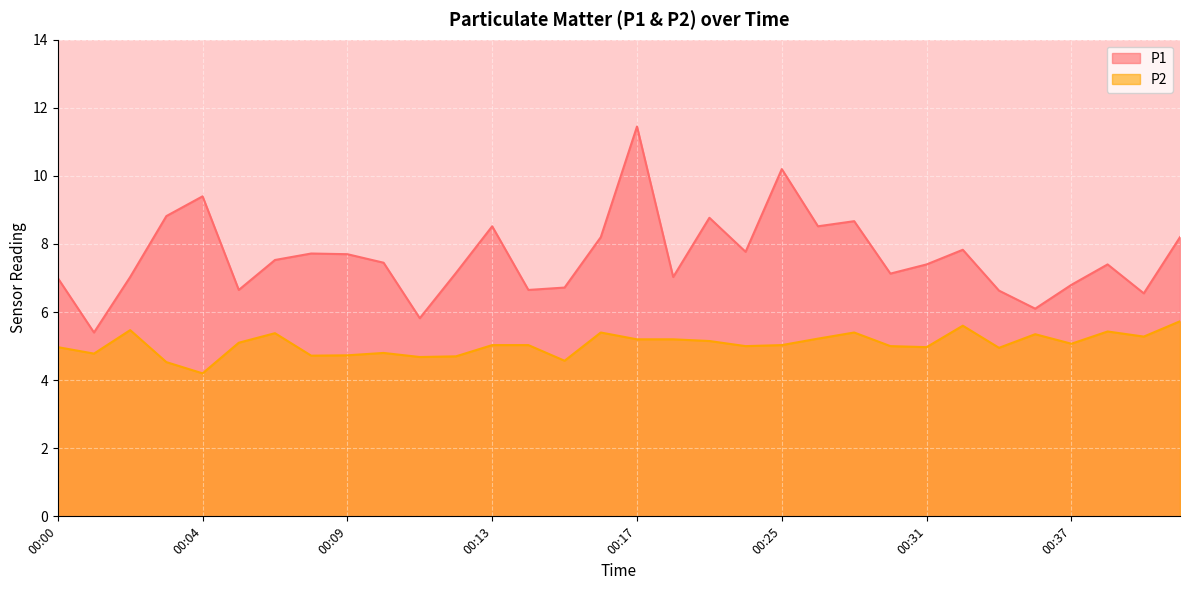

Reading right to left, list all the values displayed in this chart.

P1: 8.2	6.5	7.4	6.8	6.1	6.6	7.8	7.4	7.1	8.7	8.5	10.2	7.8	8.8	7.0	11.4	8.2	6.7	6.7	8.5	7.2	5.8	7.5	7.7	7.7	7.5	6.7	9.4	8.8	7.0	5.4	7.0
P2: 5.7	5.3	5.4	5.1	5.3	5.0	5.6	5.0	5.0	5.4	5.2	5.0	5.0	5.2	5.2	5.2	5.4	4.6	5.0	5.0	4.7	4.7	4.8	4.7	4.7	5.4	5.1	4.2	4.5	5.5	4.8	5.0